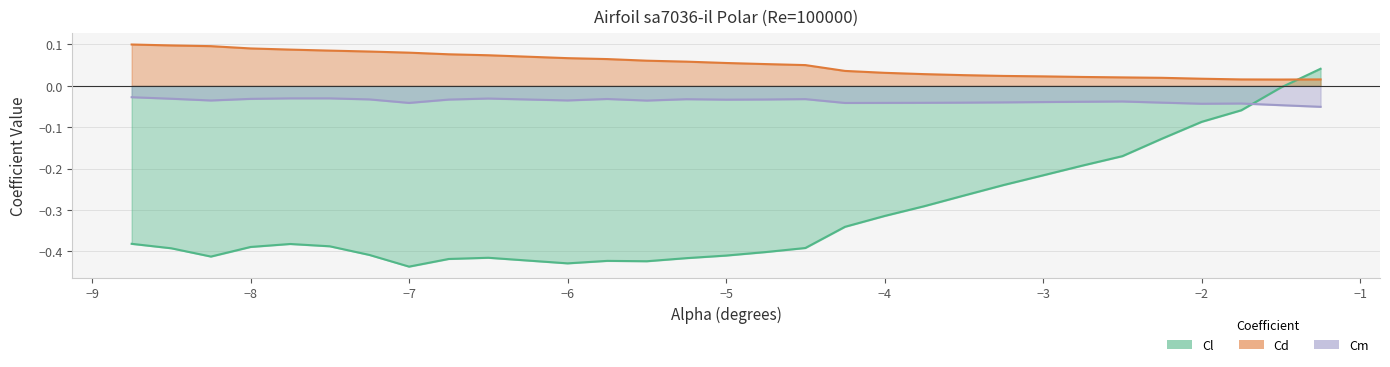

Which has a higher value, -7.0 or -6.0?

-6.0